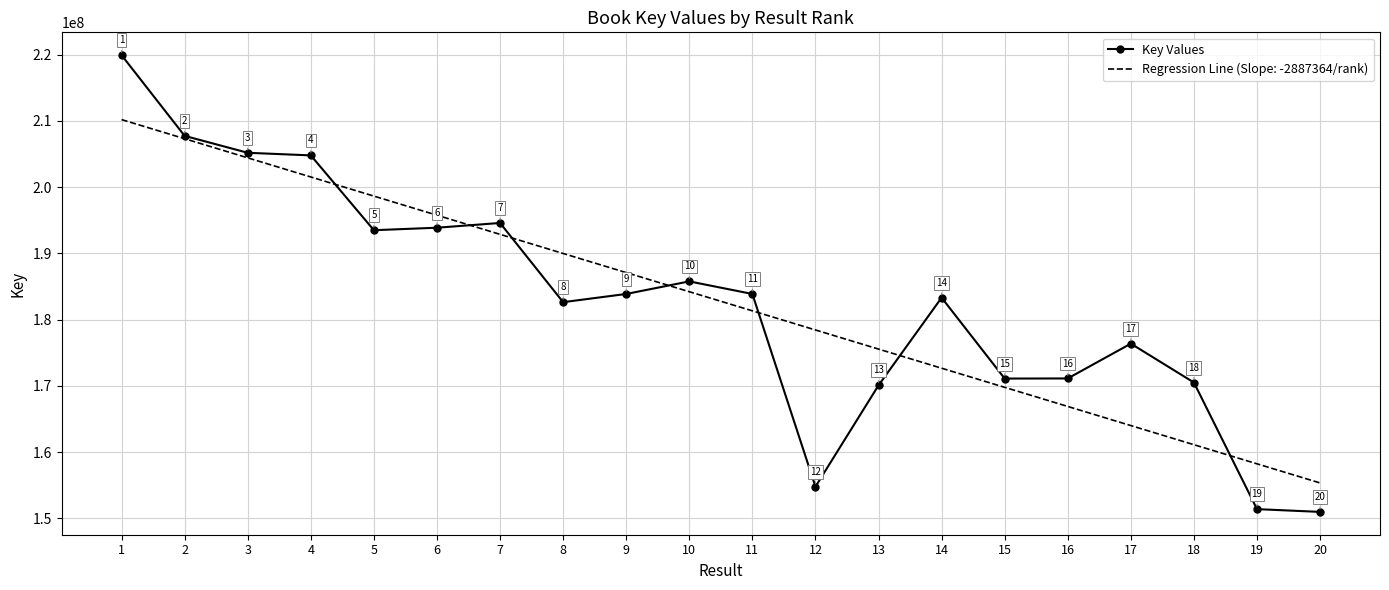

Read the Regression Line (Slope: -2887364/rank) value at 5.

198652289.1